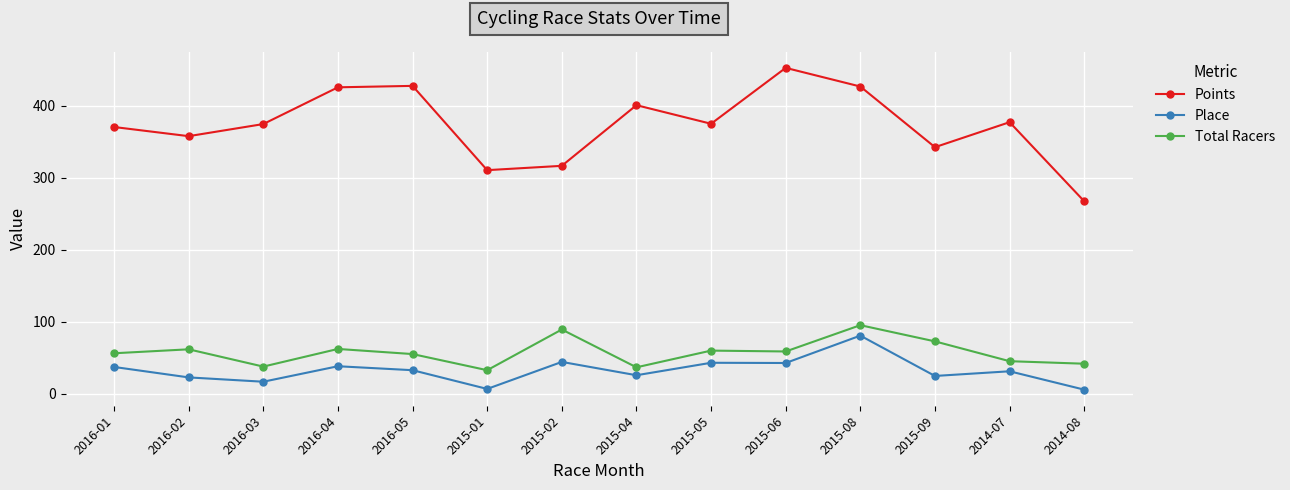

True or false: Total Racers has a value of 33.0 at 2015-01.

True